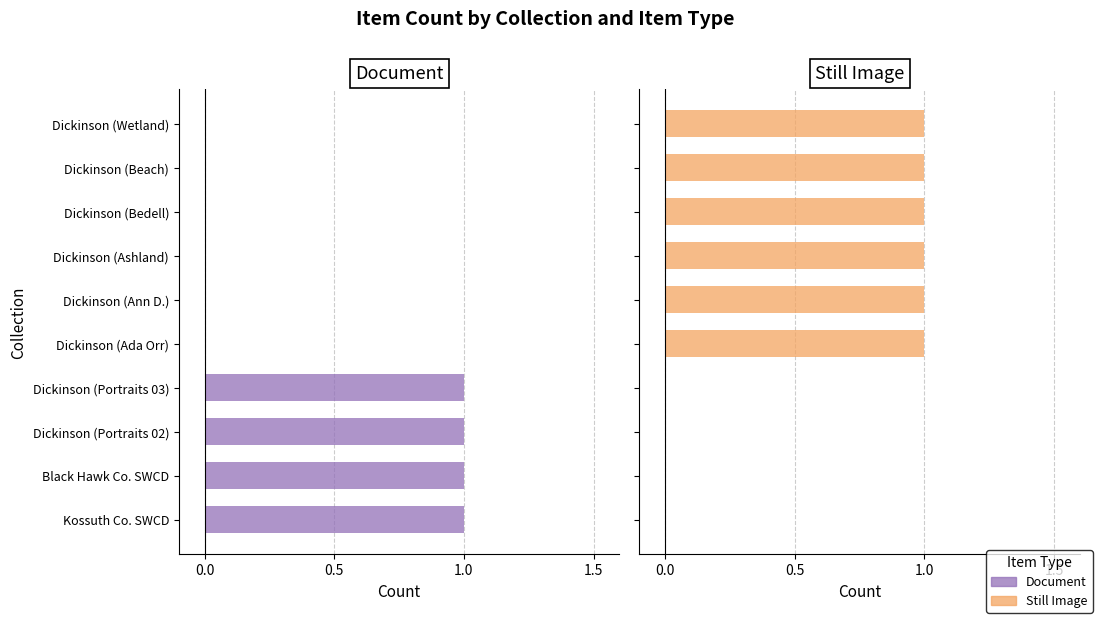

What is the sum of all Still Image values?

6